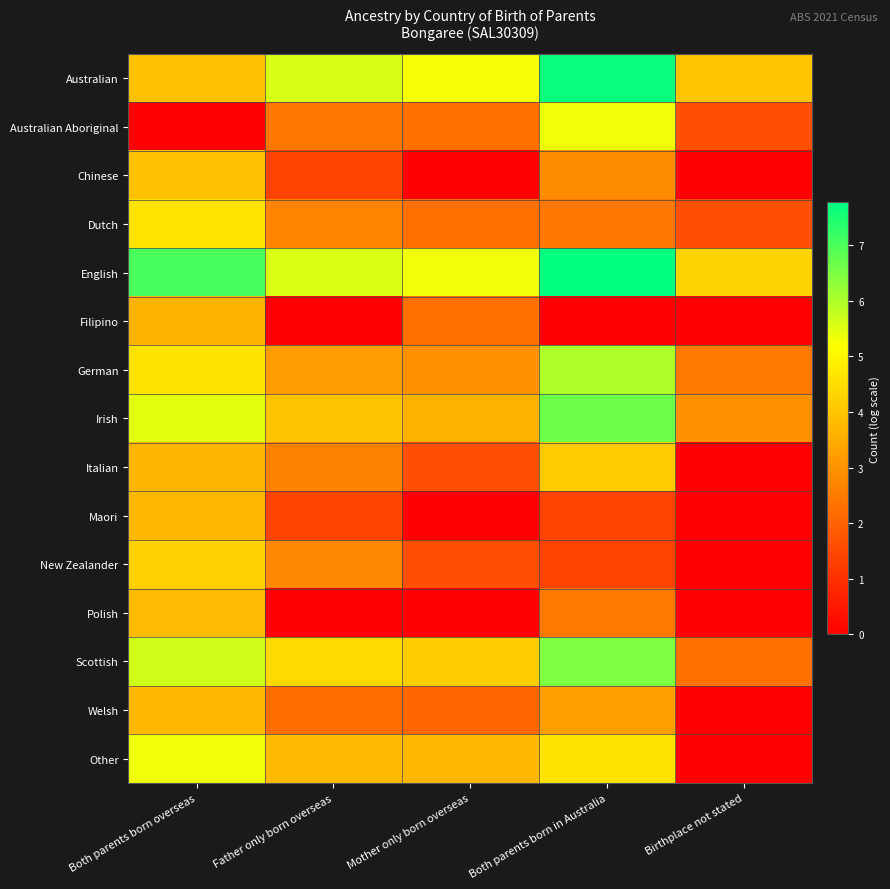

How many series are shown in this chart?

15